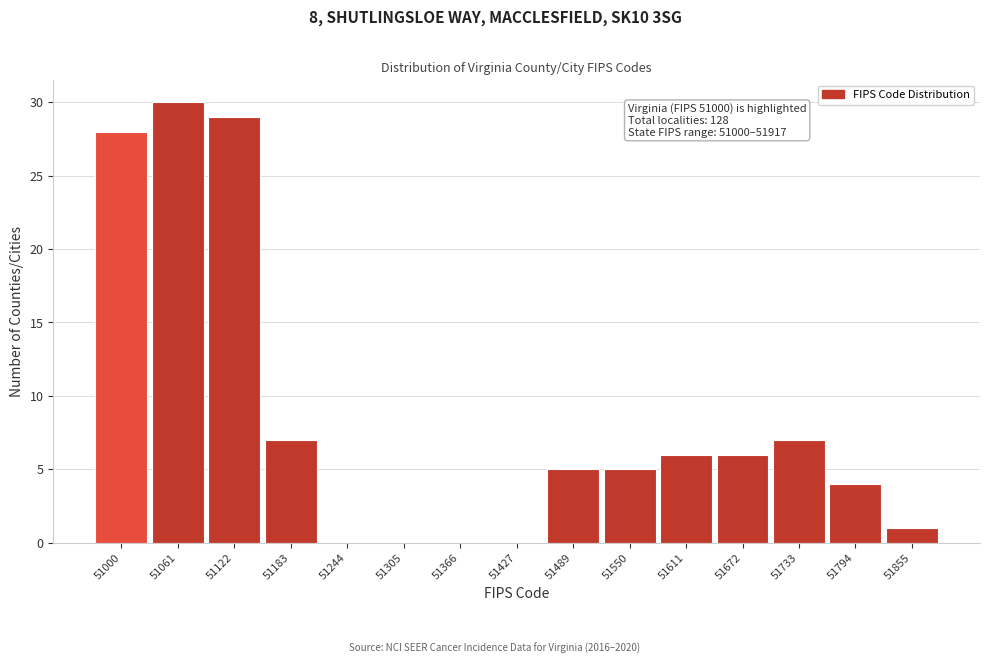

Reading left to right, transcribe all the data shown in this chart.

51000=28	51061=30	51122=29	51183=7	51244=0	51305=0	51366=0	51427=0	51489=5	51550=5	51611=6	51672=6	51733=7	51794=4	51855=1